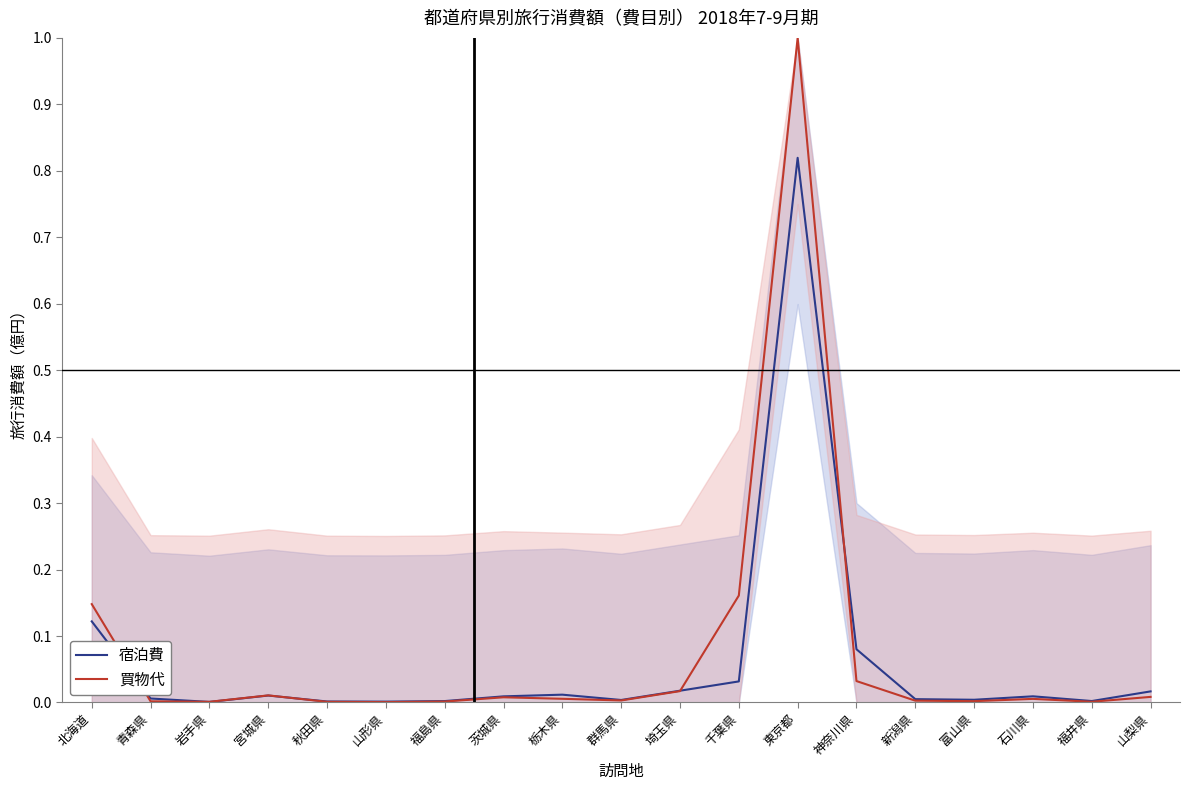

The value of 買物代 at 山形県 is 0.0. True or false?

False